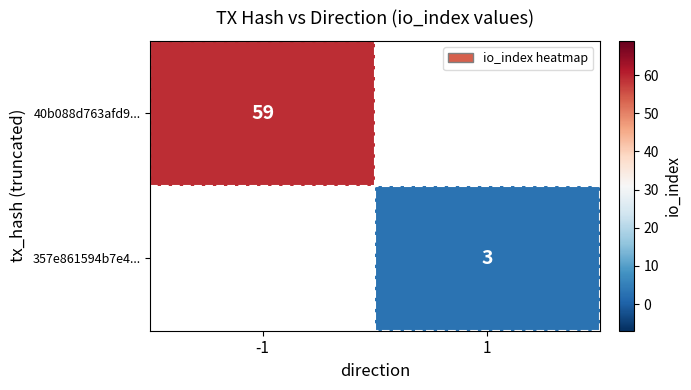

True or false: 40b088d763afd9... has a value of 59 at -1.

True